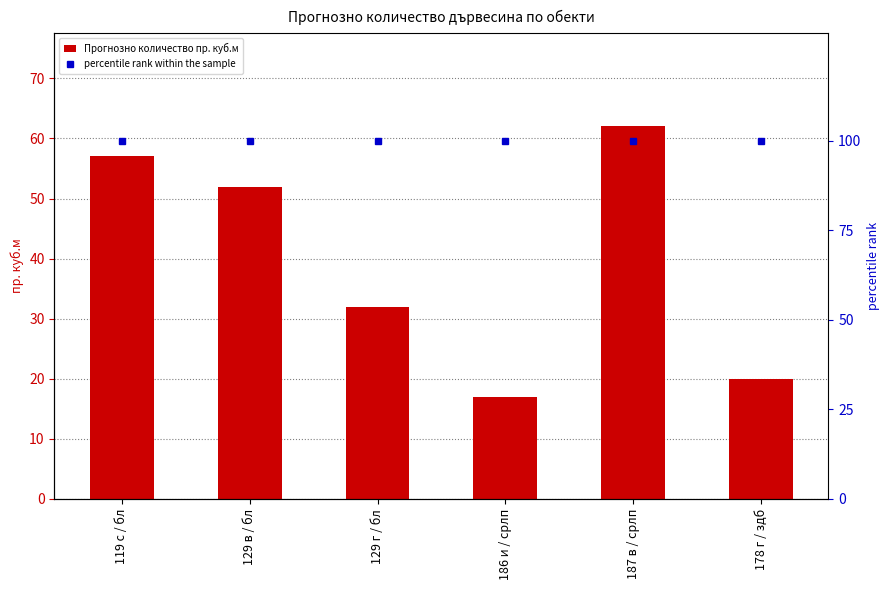

What is the difference between the second highest and minimum values in the Прогнозно количество пр. куб.м series?

40